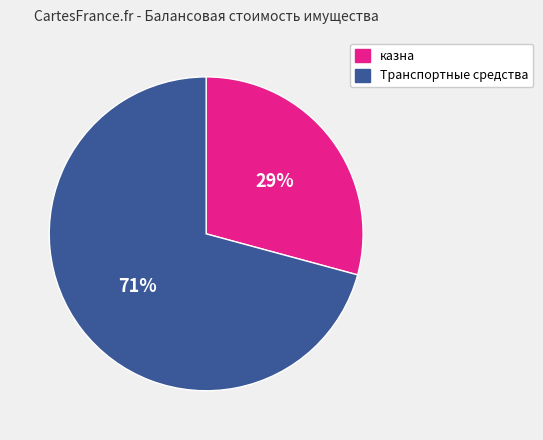

Which category has the smallest portion of the pie?

казна